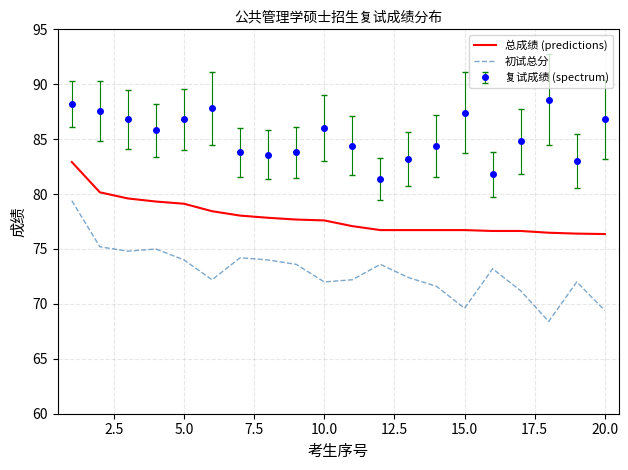

List the series in order of their overall mean, lowest first.

初试总分, 总成绩 (predictions), 复试成绩 (spectrum)